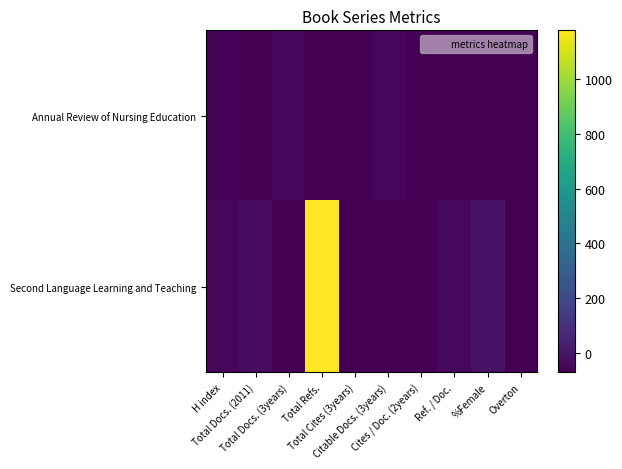

At how many categories does at least one series exceed 560?

1